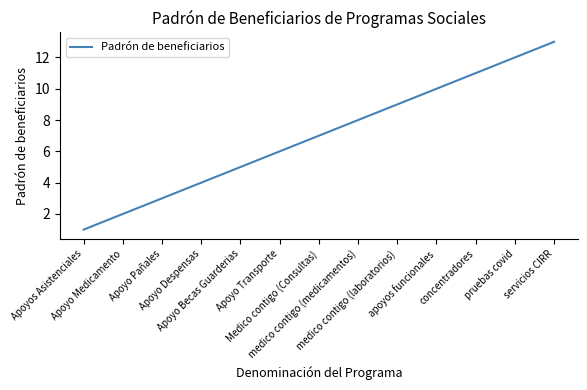

What is the difference between the maximum and minimum values?

12